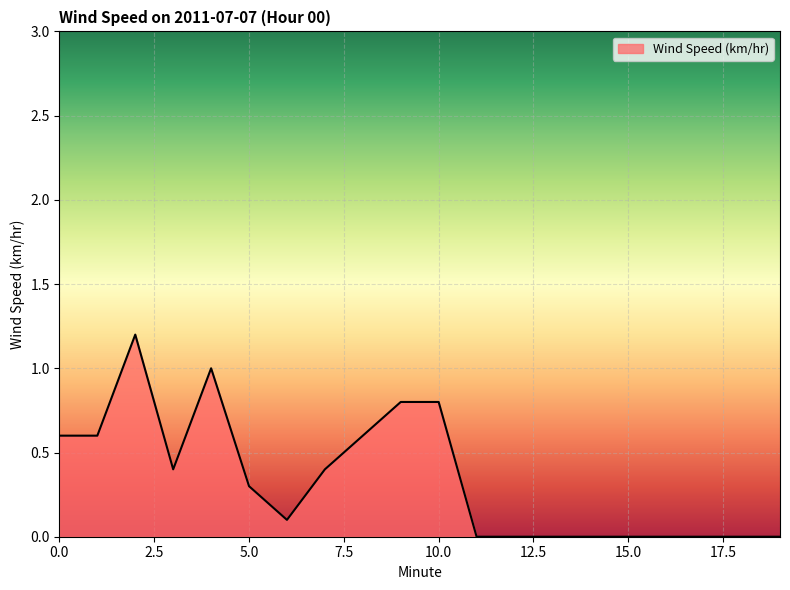

How many series are shown in this chart?

1